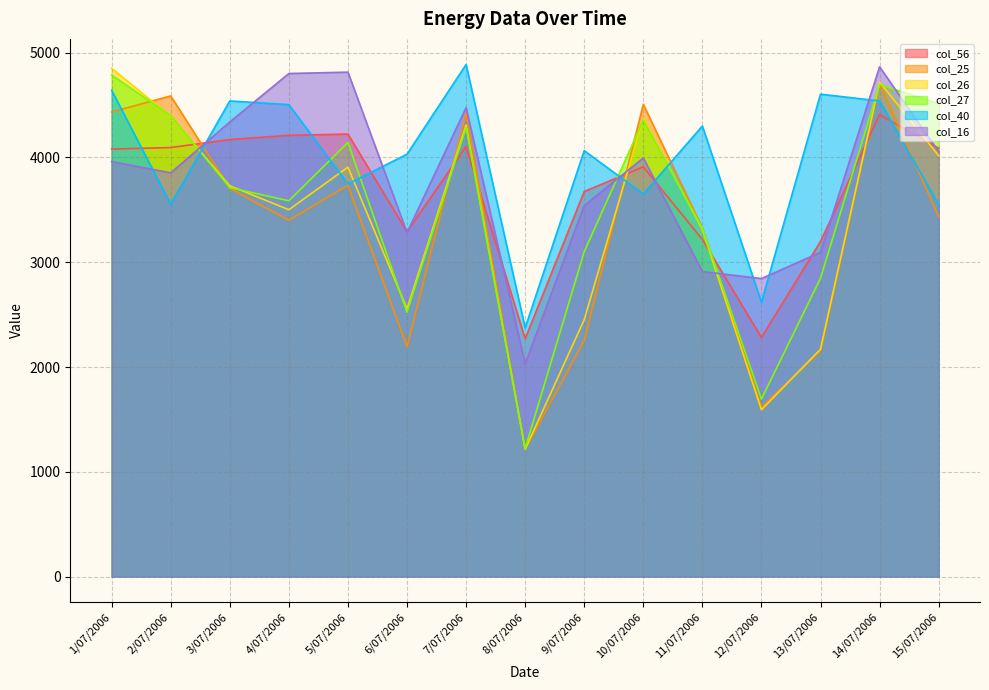

What is the difference between the second highest and second lowest values in the col_40 series?

2023.0